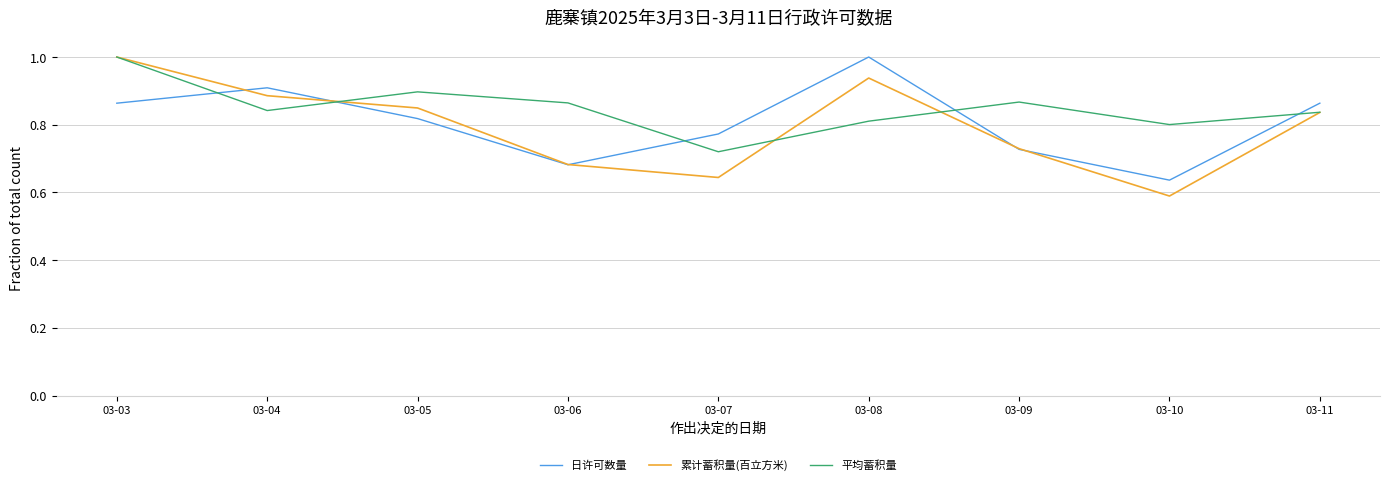

Between which two adjacent categories do 日许可数量 and 平均蓄积量 first intersect?

03-03 and 03-04